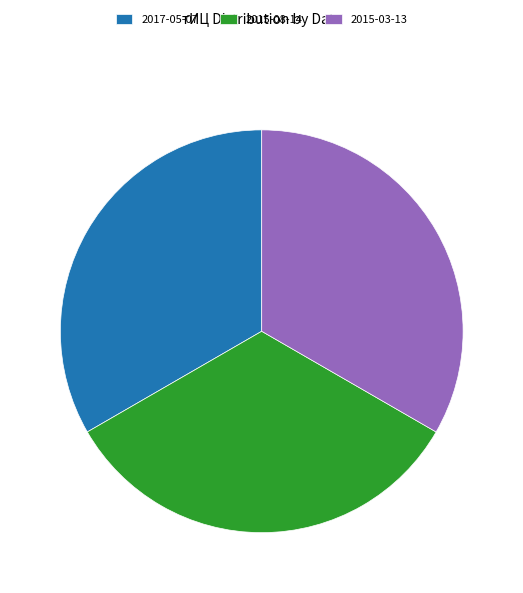

True or false: 2017-05-07 accounts for 22% of the total.

False